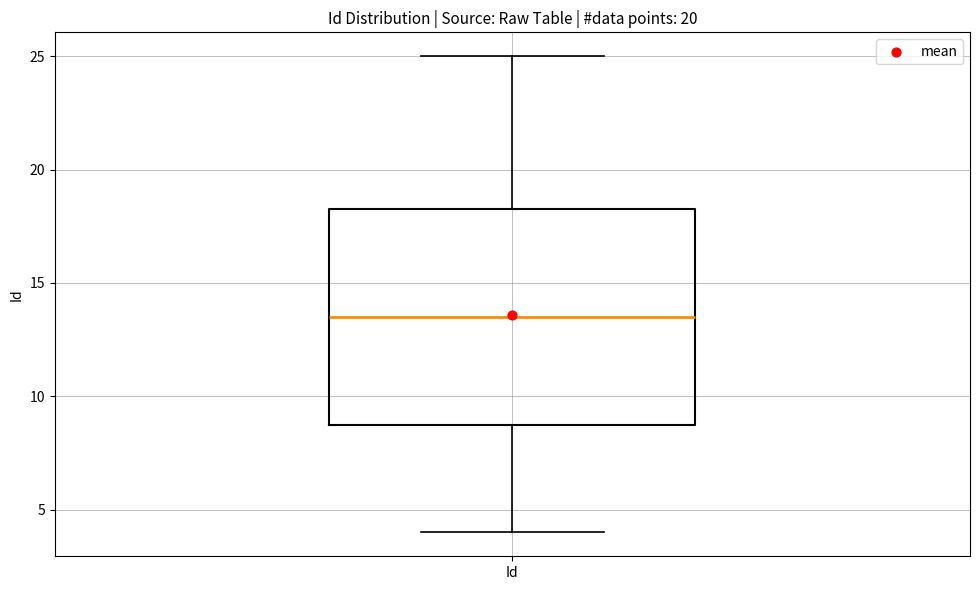

Transcribe this box plot: give where the median line is, the range the box spans, and where the two whiskers end, as read against the y-axis. The values are not printed on the chart, so give them approximately, as read against the axis.

median 13.5, box 9.0 to 18.5, whiskers 4.0 to 25.0